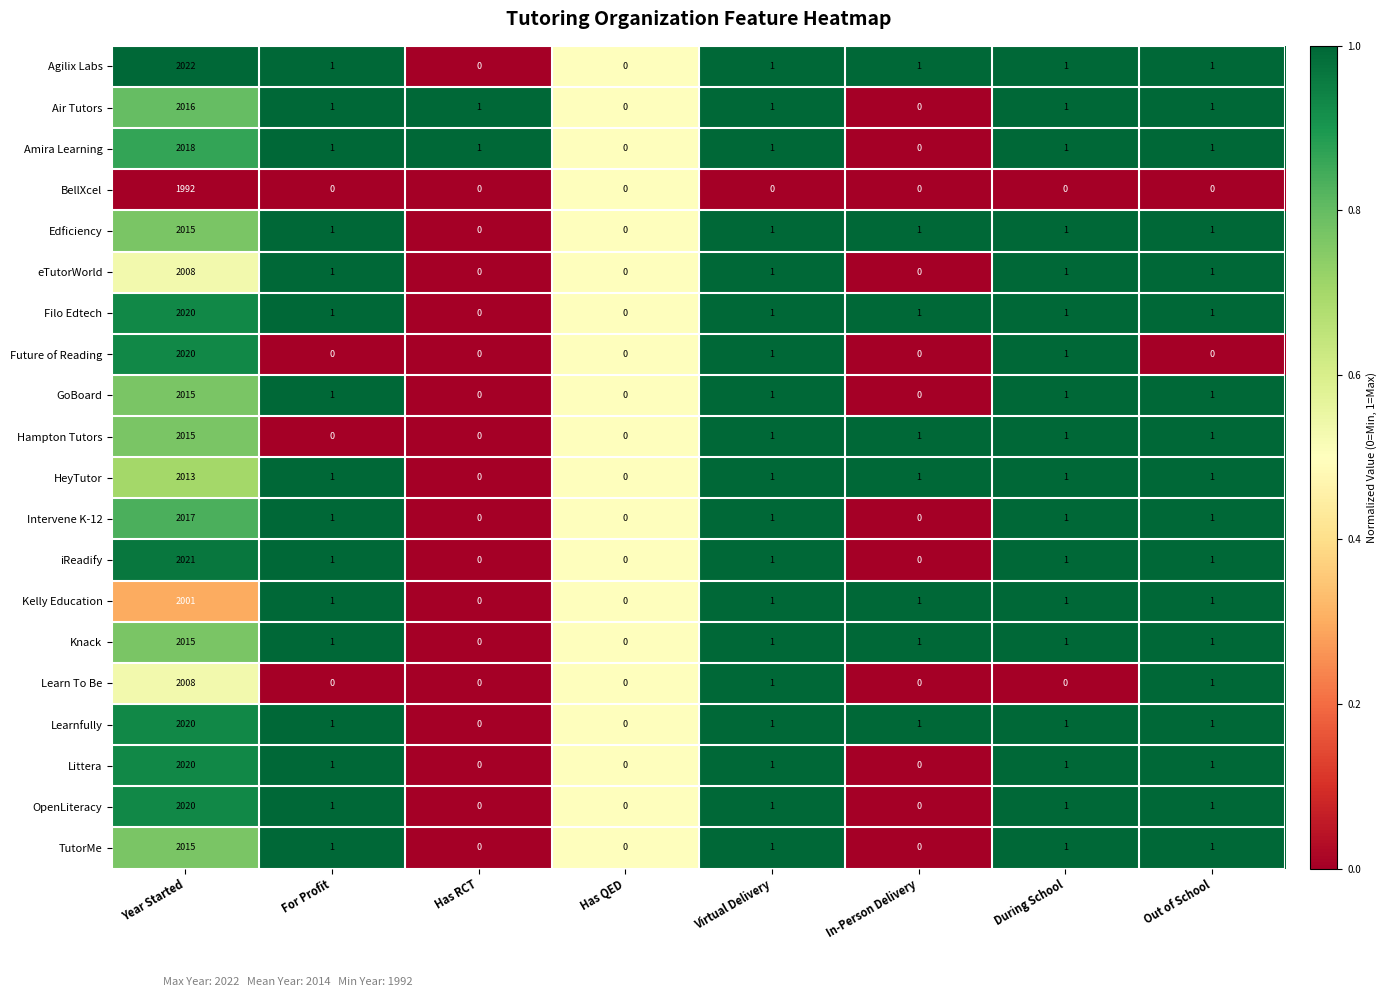

How many values in the Learnfully series are below 1?

2